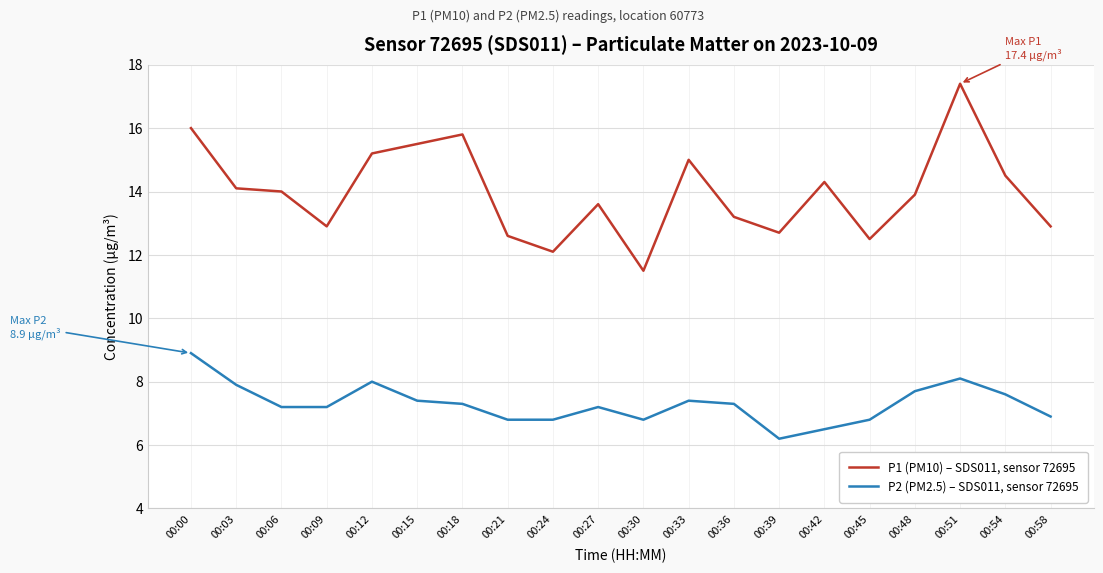

What is the spread (max minus min) of values at 00:39?

6.5